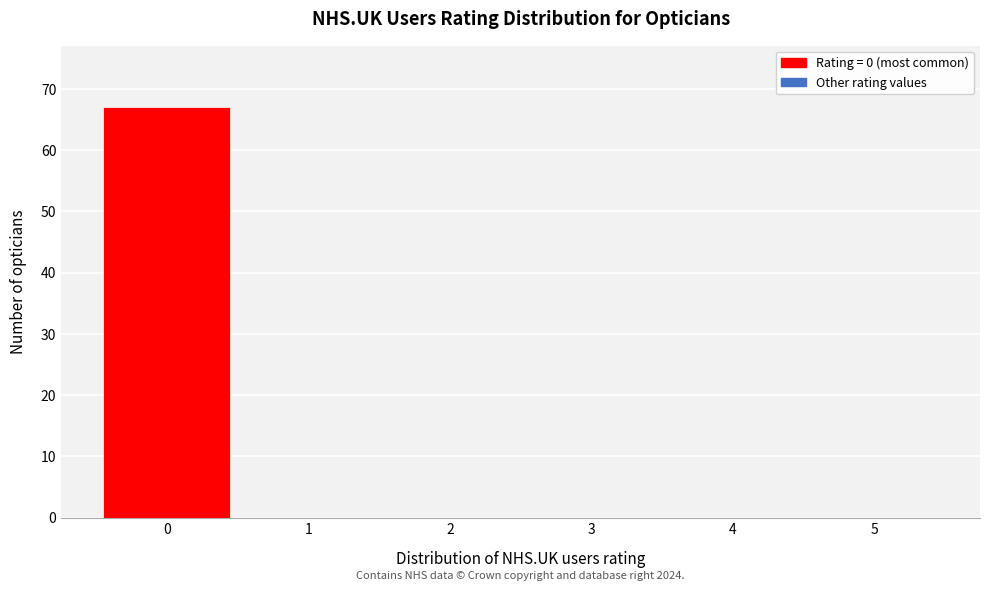

Which range on the x-axis has the tallest bar?

-0.5 to 0.5